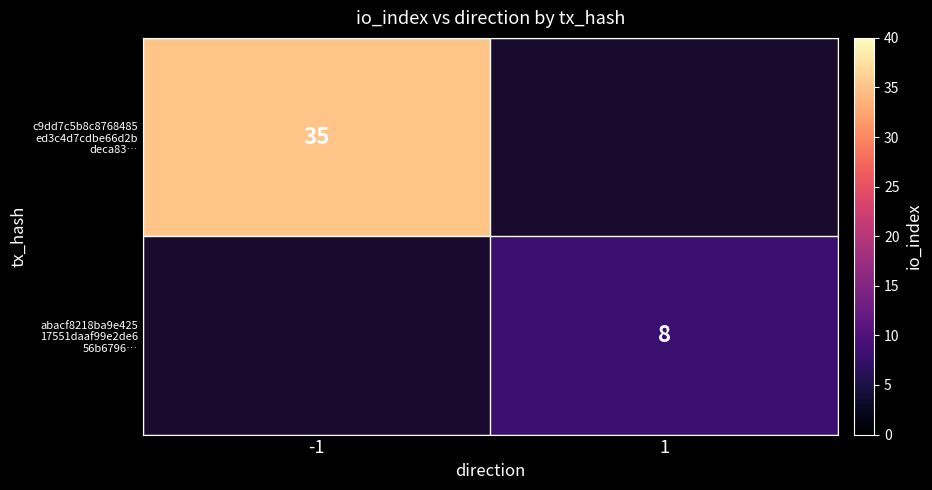

How many c9dd7c5b8c8768485 ed3c4d7cdbe66d2b deca83… values are between 0 and 35?

2